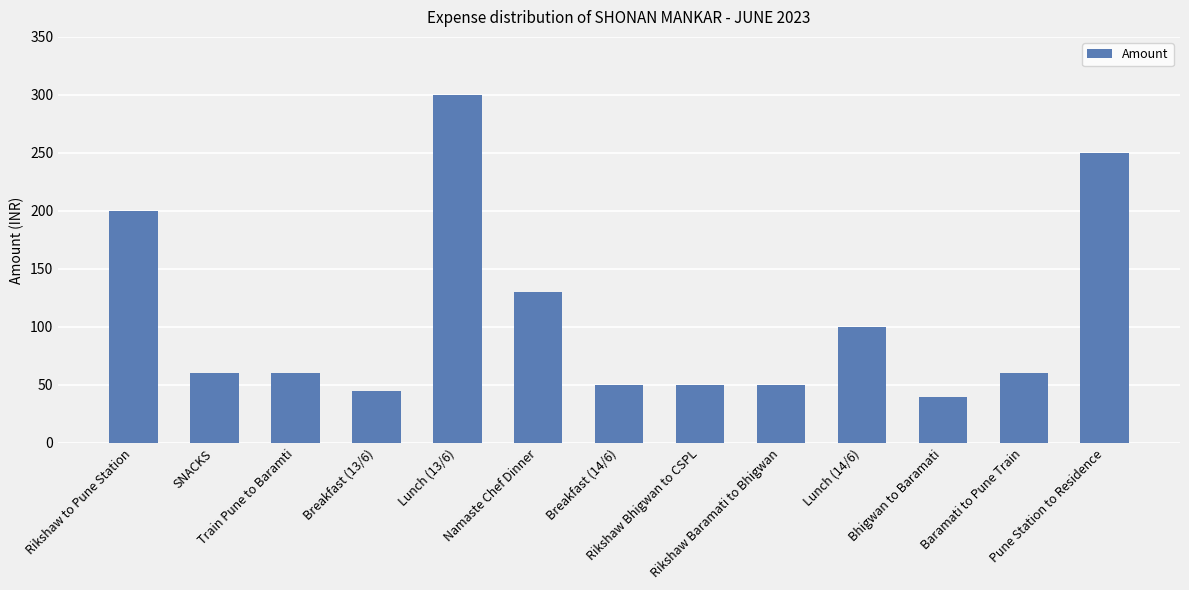

What is the minimum value shown in the chart?

40